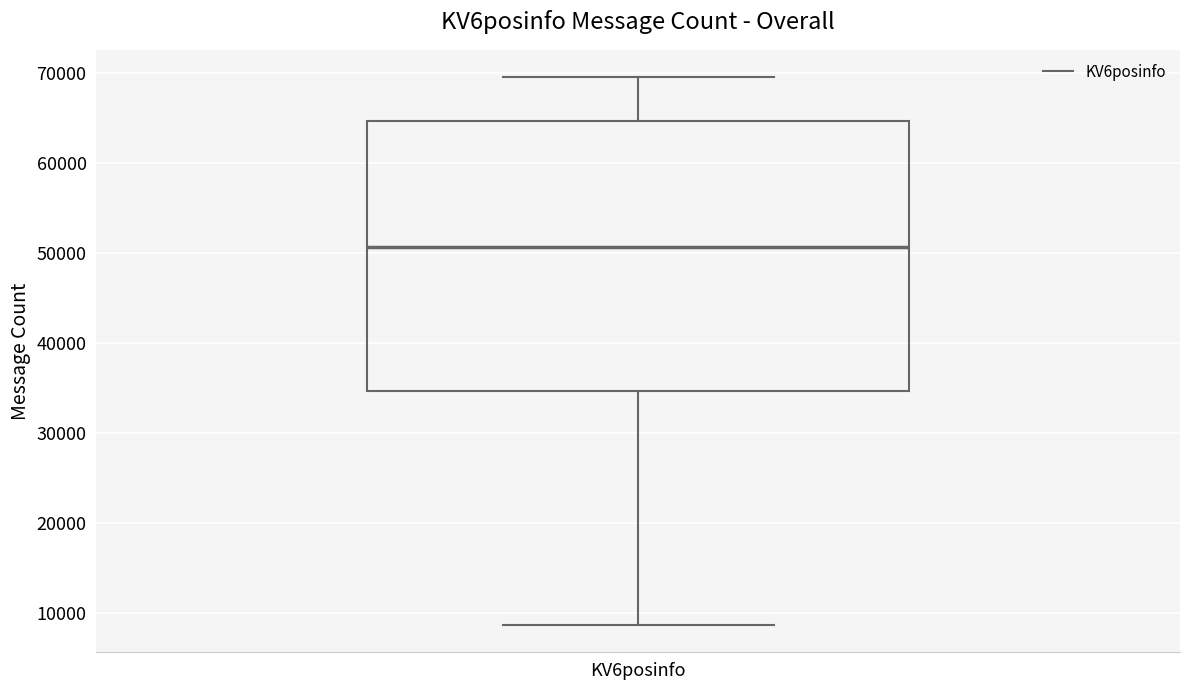

Read this box plot against the y-axis: the position of the median line, the range covered by the box, and the ends of both whiskers. The values are not printed on the chart, so give them approximately, as read against the axis.

median 51000, box 35000 to 65000, whiskers 9000 to 70000